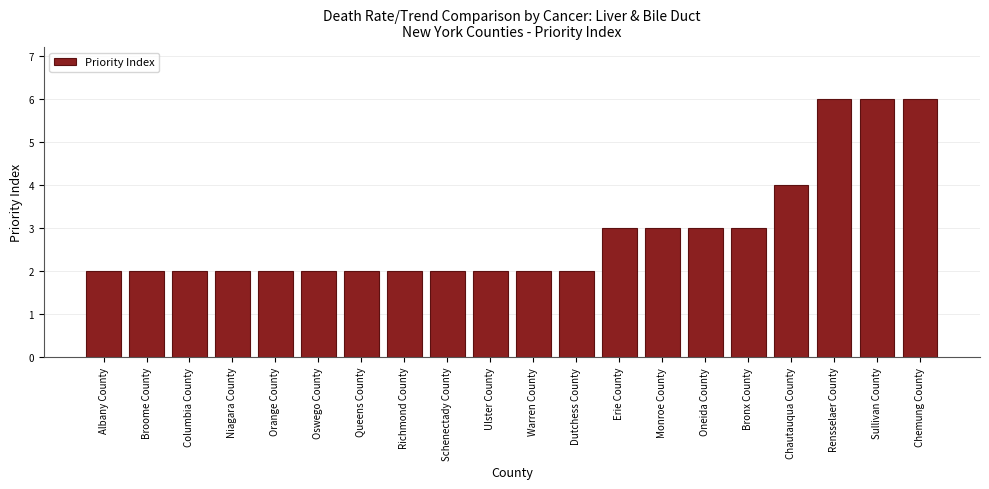

Reading left to right, what are all the values shown in this chart?

2	2	2	2	2	2	2	2	2	2	2	2	3	3	3	3	4	6	6	6